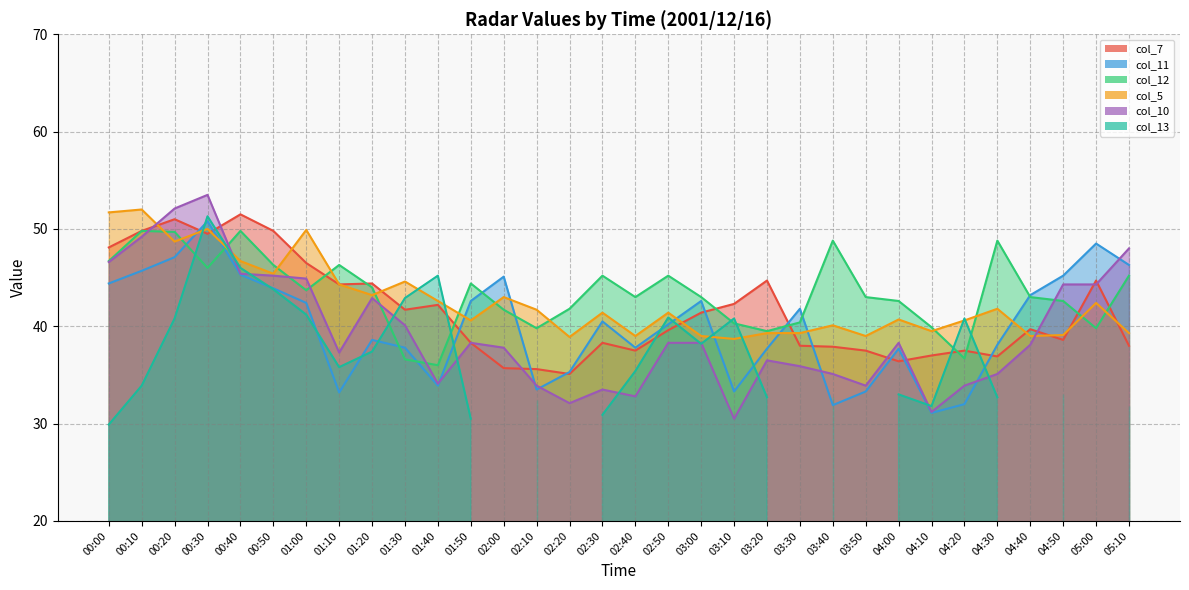

Which category has the highest value in the col_10 series?

00:30